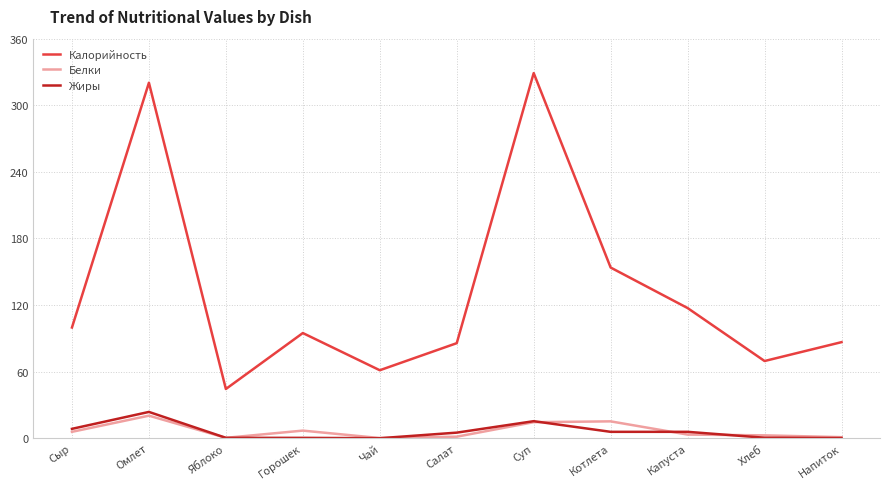

The value of Белки at Омлет is 20.4. True or false?

True